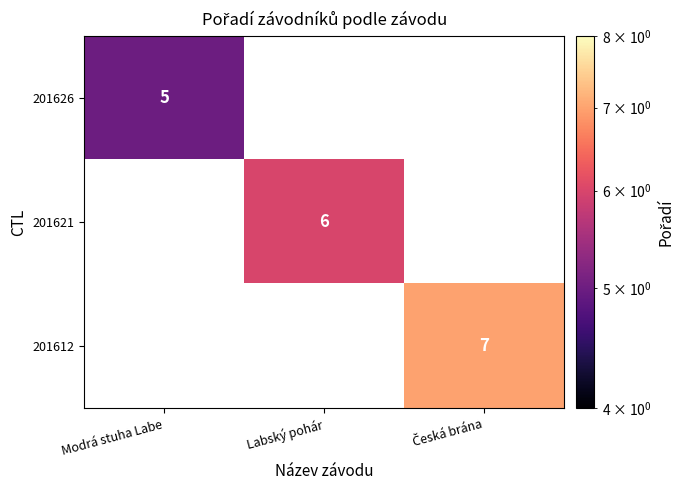

Is it true that 201621 equals 2 at Labský pohár?

False